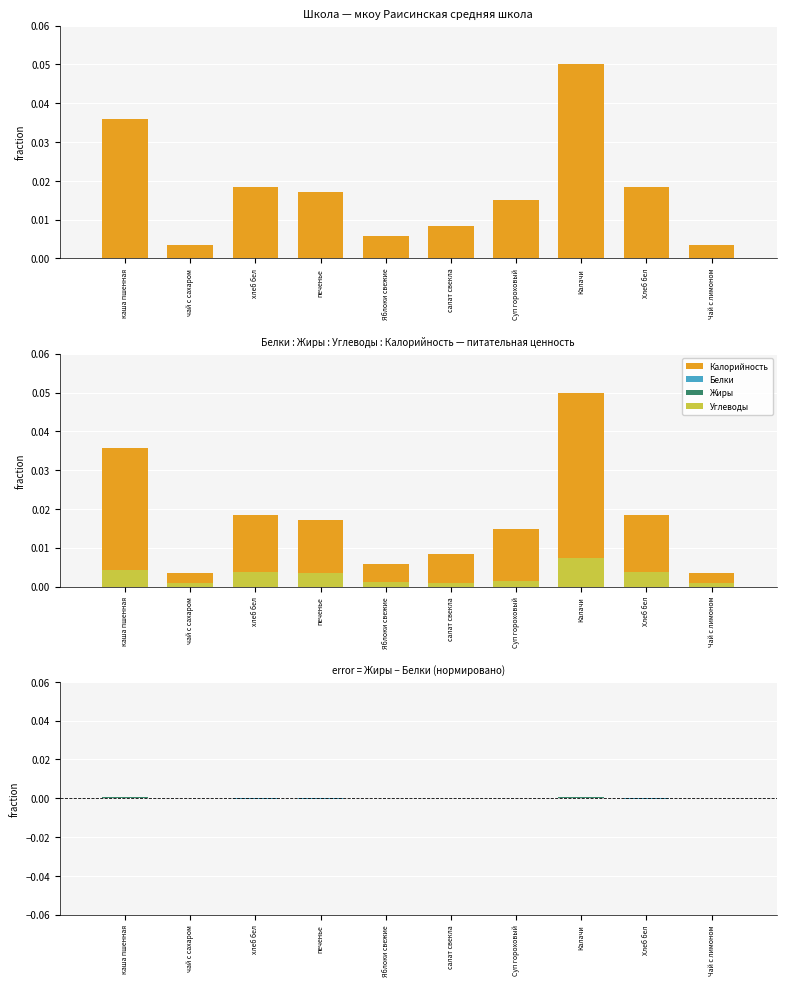

Reading left to right, list all the values displayed in this chart.

Калорийность: 0.0	0.0	0.0	0.0	0.0	0.0	0.0	0.1	0.0	0.0
Белки: 0.0	0.0	0.0	0.0	0.0	0.0	0.0	0.0	0.0	0.0
Жиры: 0.0	0.0	0.0	0.0	0.0	0.0	0.0	0.0	0.0	0.0
Углеводы: 0.0	0.0	0.0	0.0	0.0	0.0	0.0	0.0	0.0	0.0
Жиры − Белки: 0.0	-0.0	-0.0	-0.0	0.0	0.0	0.0	0.0	-0.0	-0.0